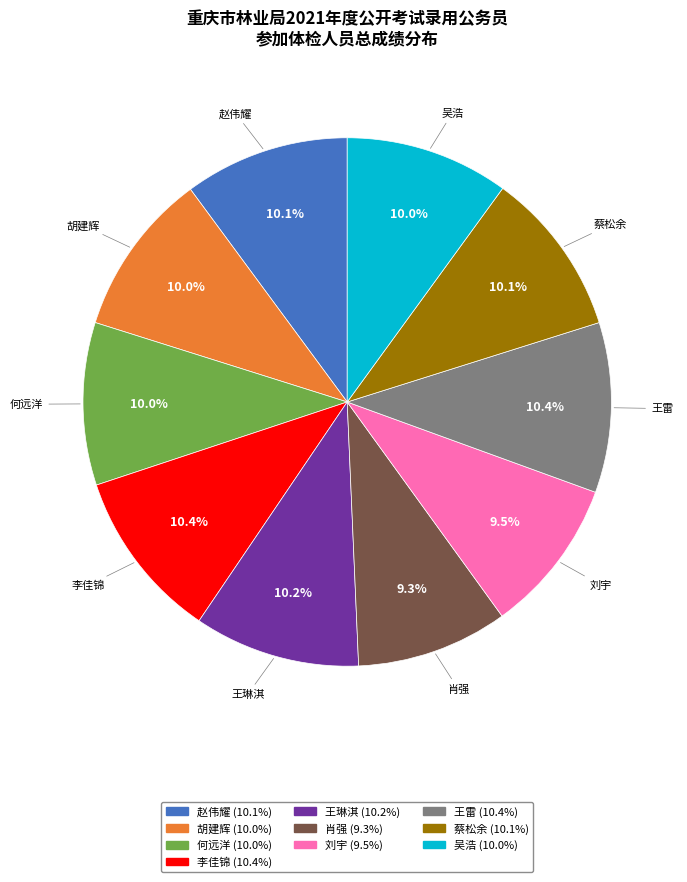

Does 胡建辉 account for over 50% of the chart?

No